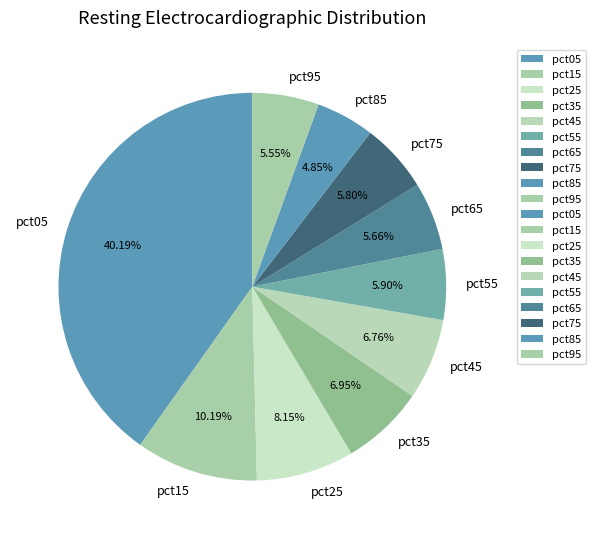

Which slice is the largest?

pct05